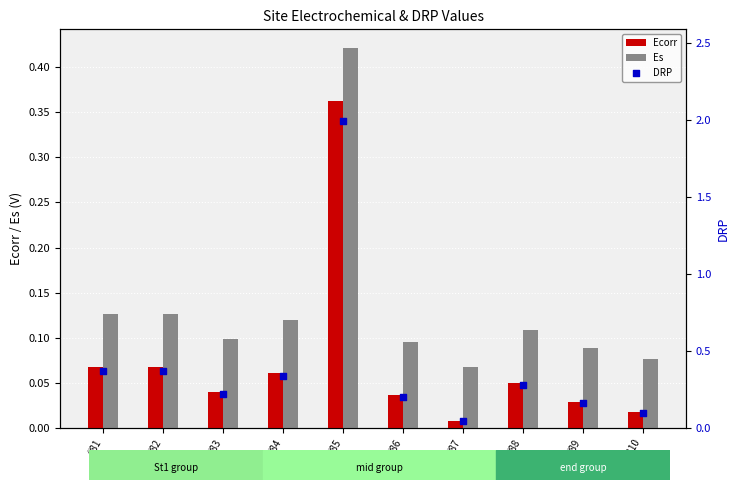

At how many categories does at least one series exceed 0?

10